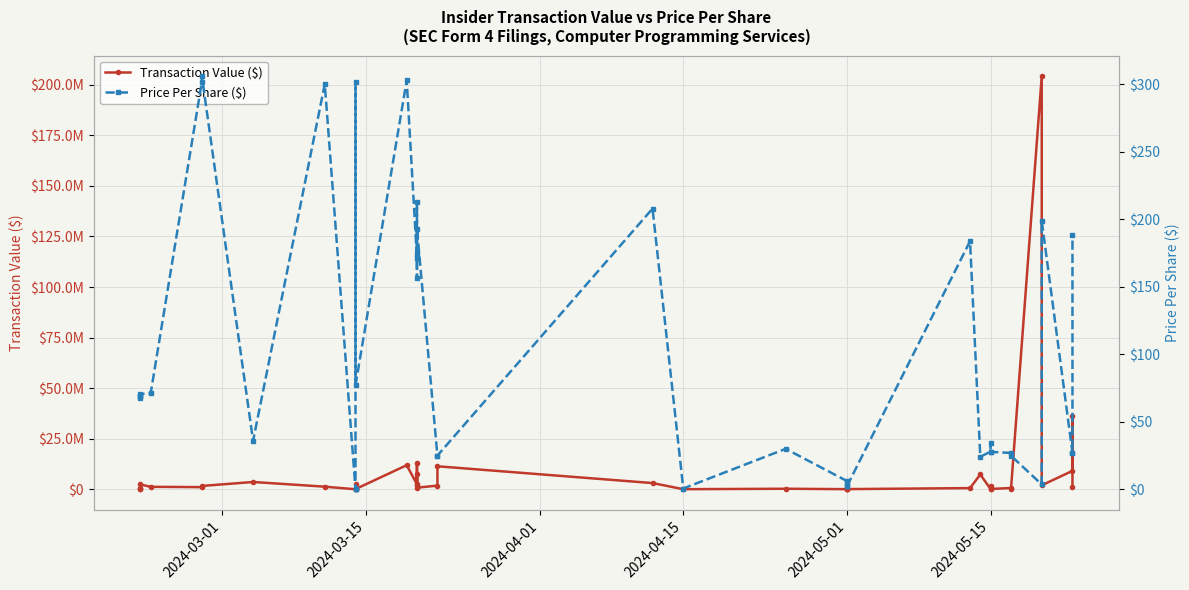

The value of Price Per Share ($) at 11 is 537.9. True or false?

False